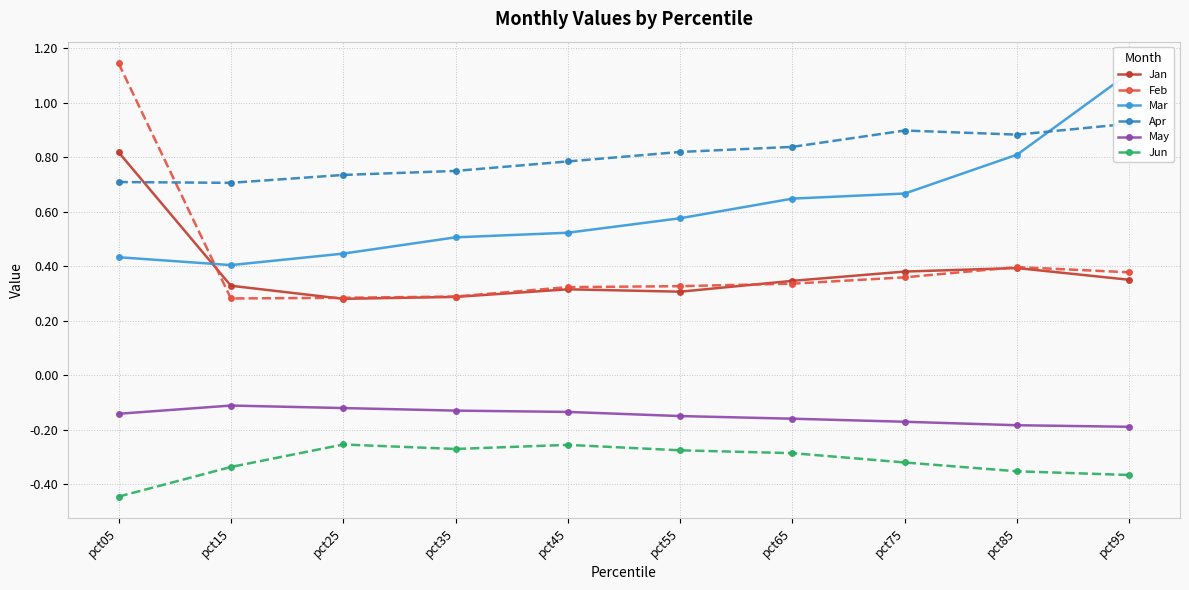

What is the spread (max minus min) of values at pct25?

1.0